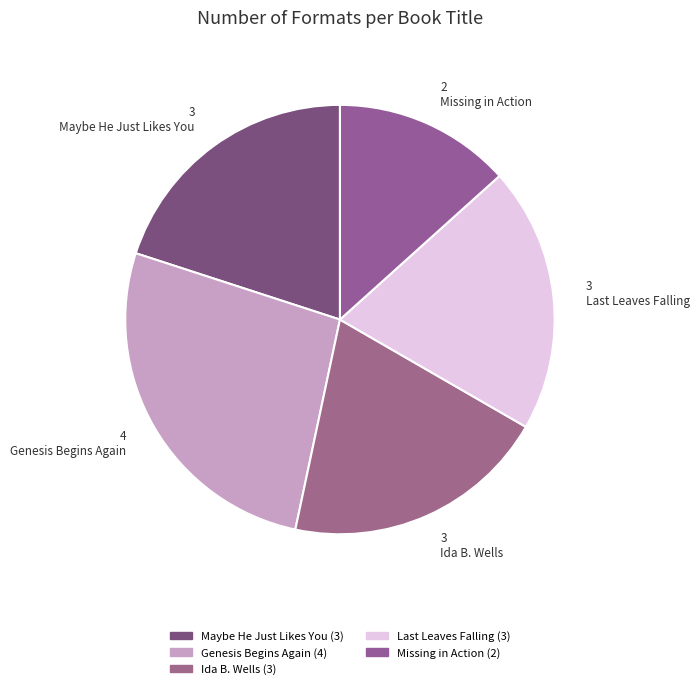

Is it true that Maybe He Just Likes You is 12% of the pie?

False